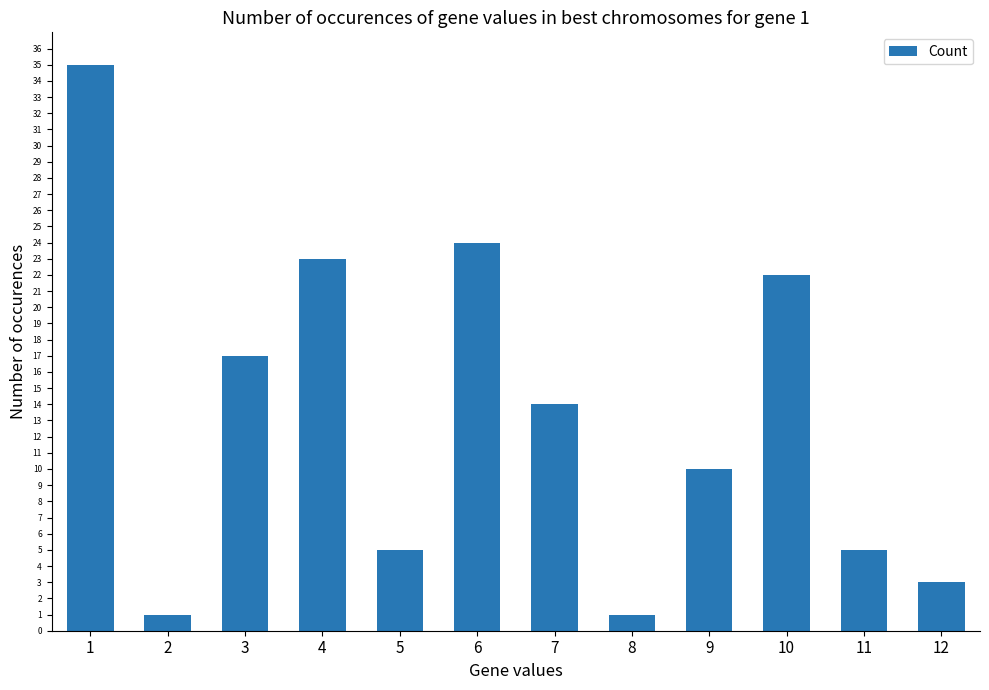

What is the change in value from 7 to 8?

-13